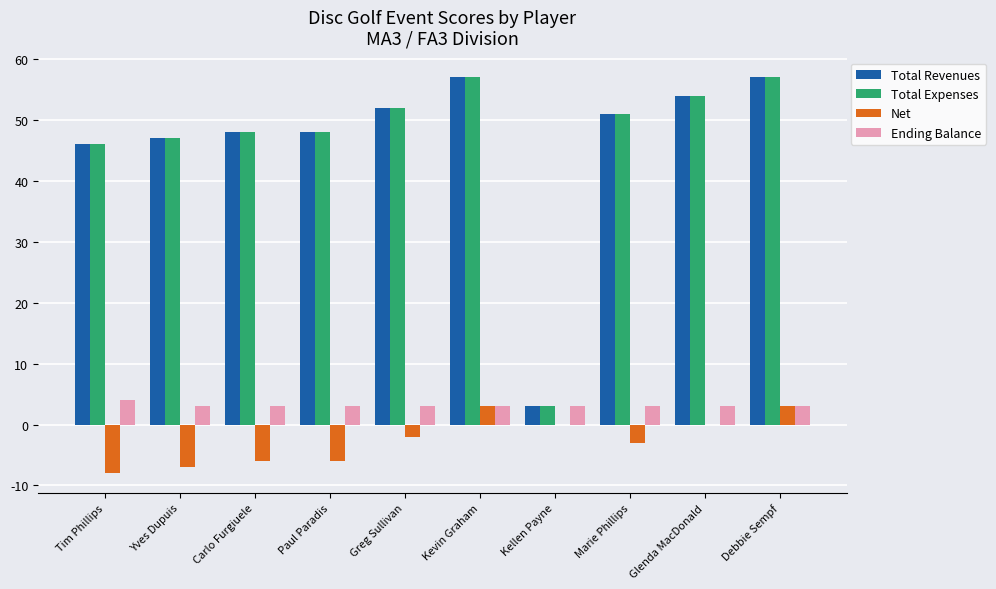

Is it true that Total Revenues equals 81 at Debbie Sempf?

False